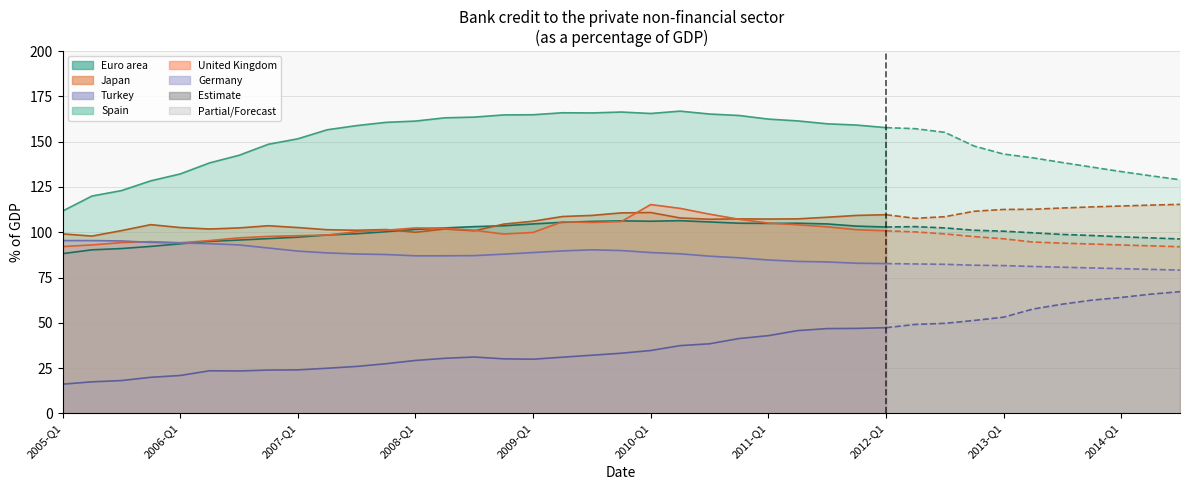

What is the difference between the maximum and minimum values in the Japan series?

17.5